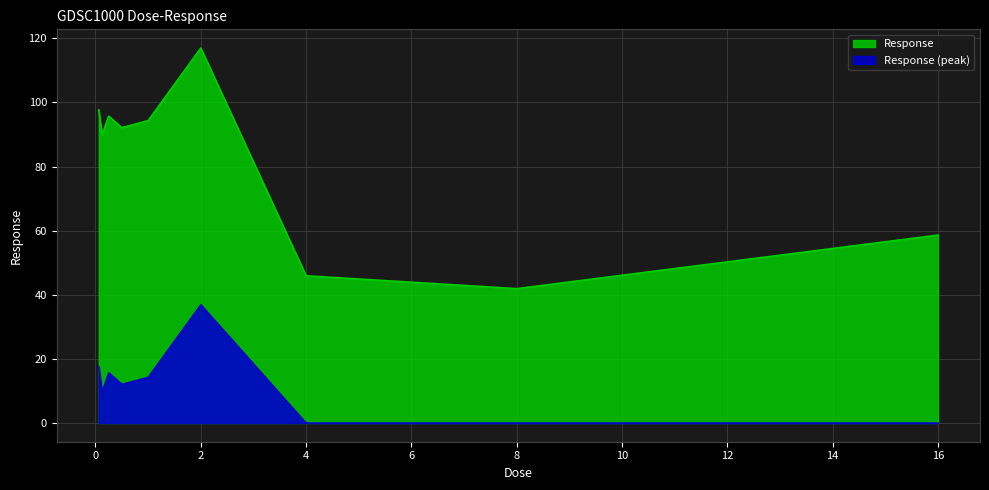

What is the value of the 4th point from the left?

92.1